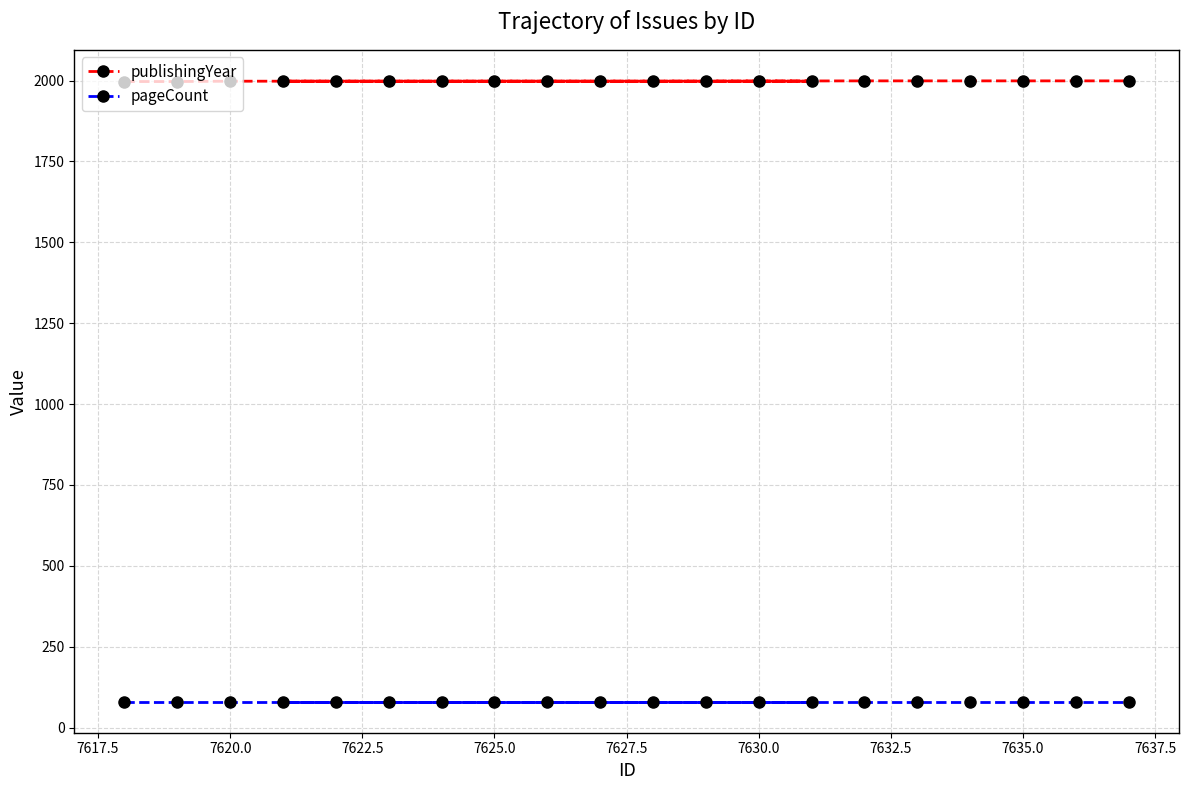

How many lines are shown in the chart?

2